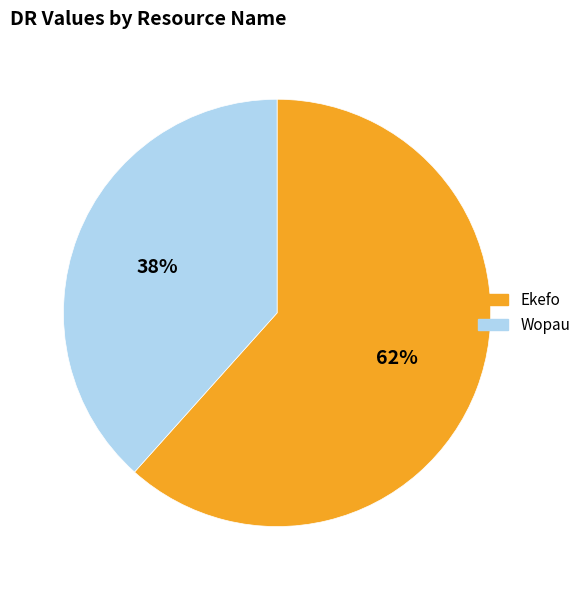

Which has a higher value, Ekefo or Wopau?

Ekefo